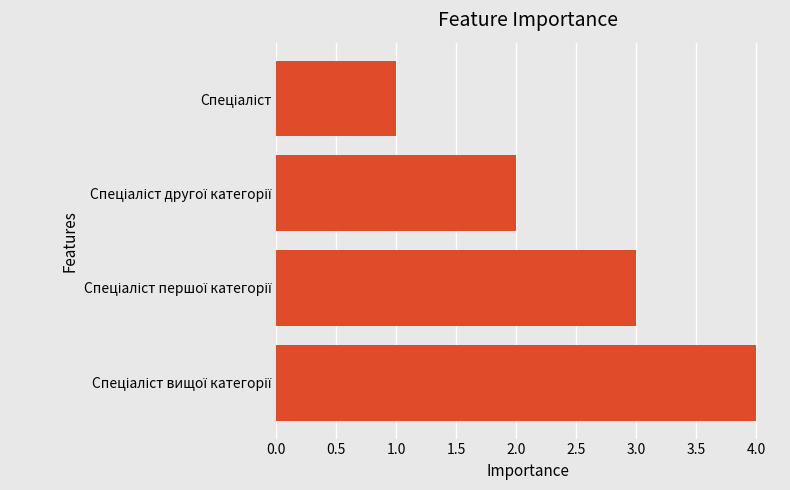

What is the sum of all values?

10